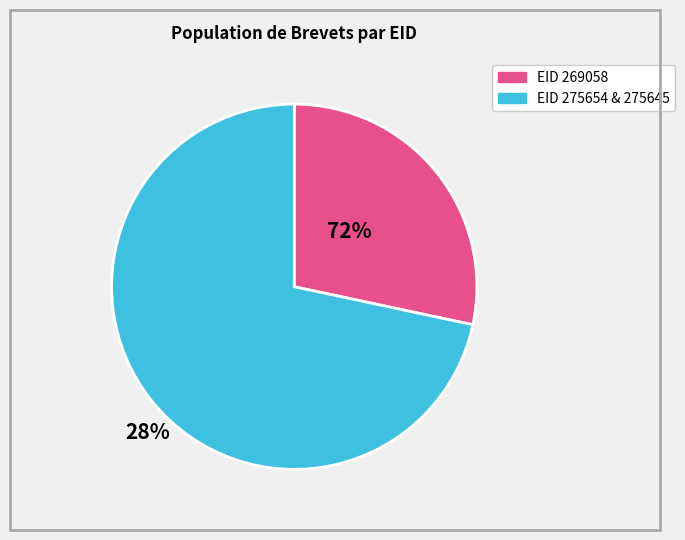

How many slices are in this pie chart?

2